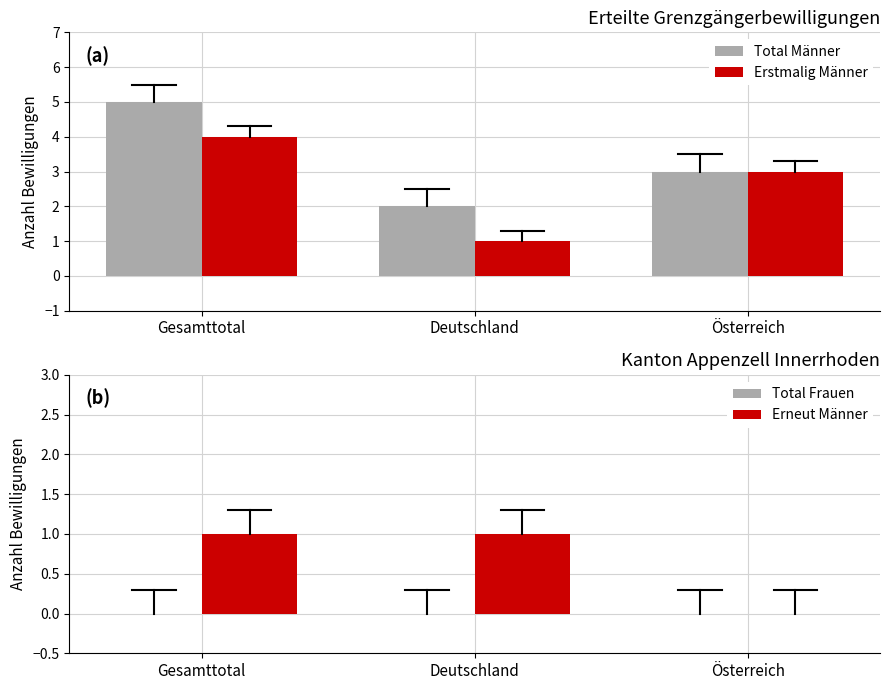

What is the total value across all series at Deutschland?

4